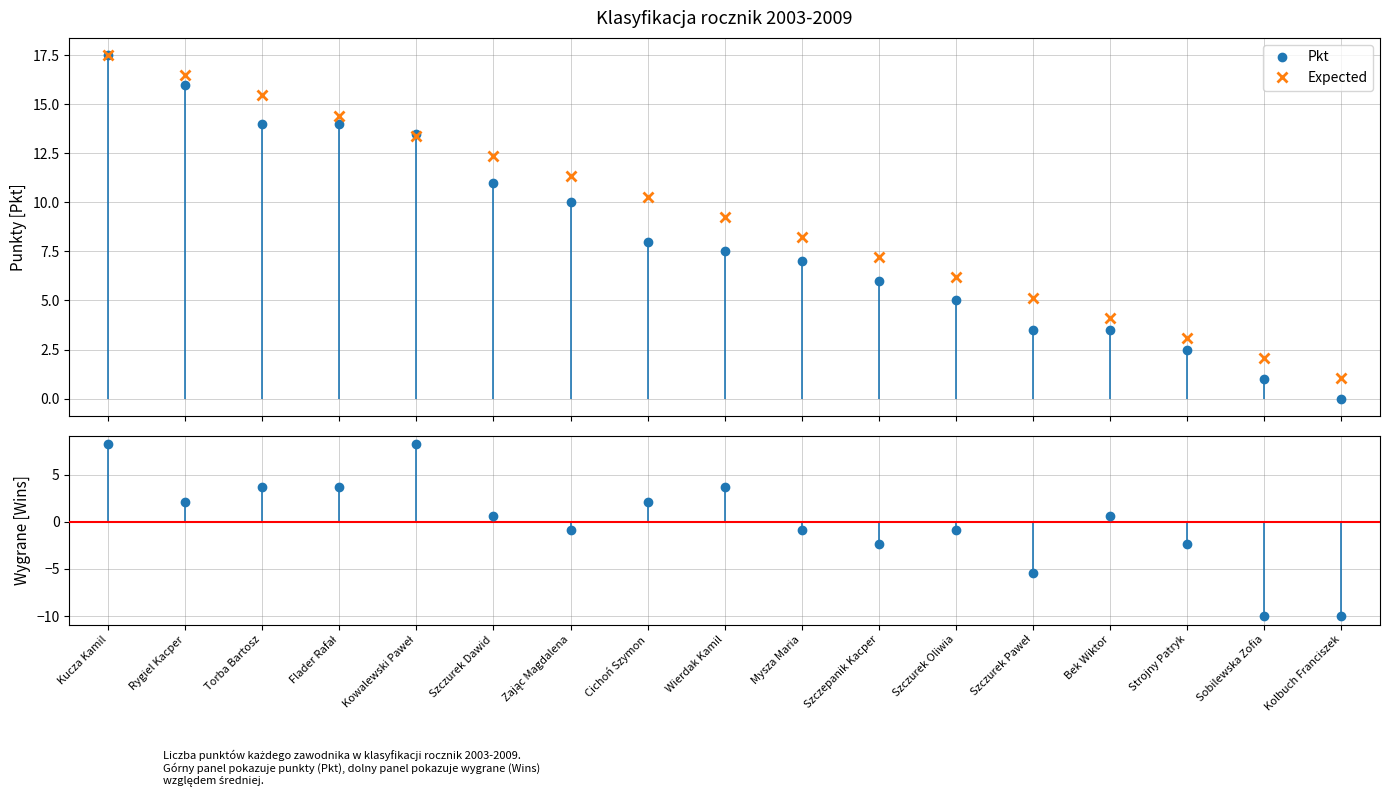

True or false: Pkt has more than 2 points higher than both neighbors.

False